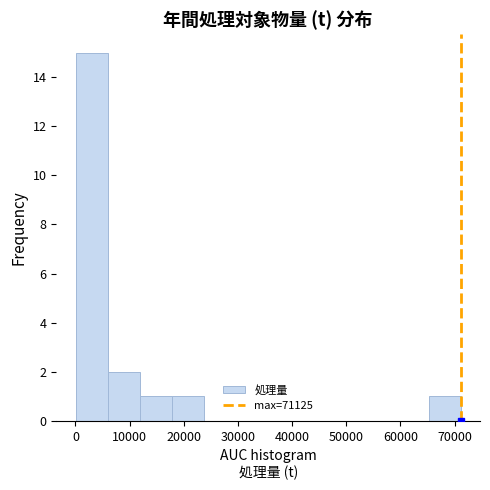

How tall is the bar that spans 65000 to 71000 on the x-axis? Neither the bar edges nor the heights are printed on the chart, so give them approximately, as read against the axes.

1